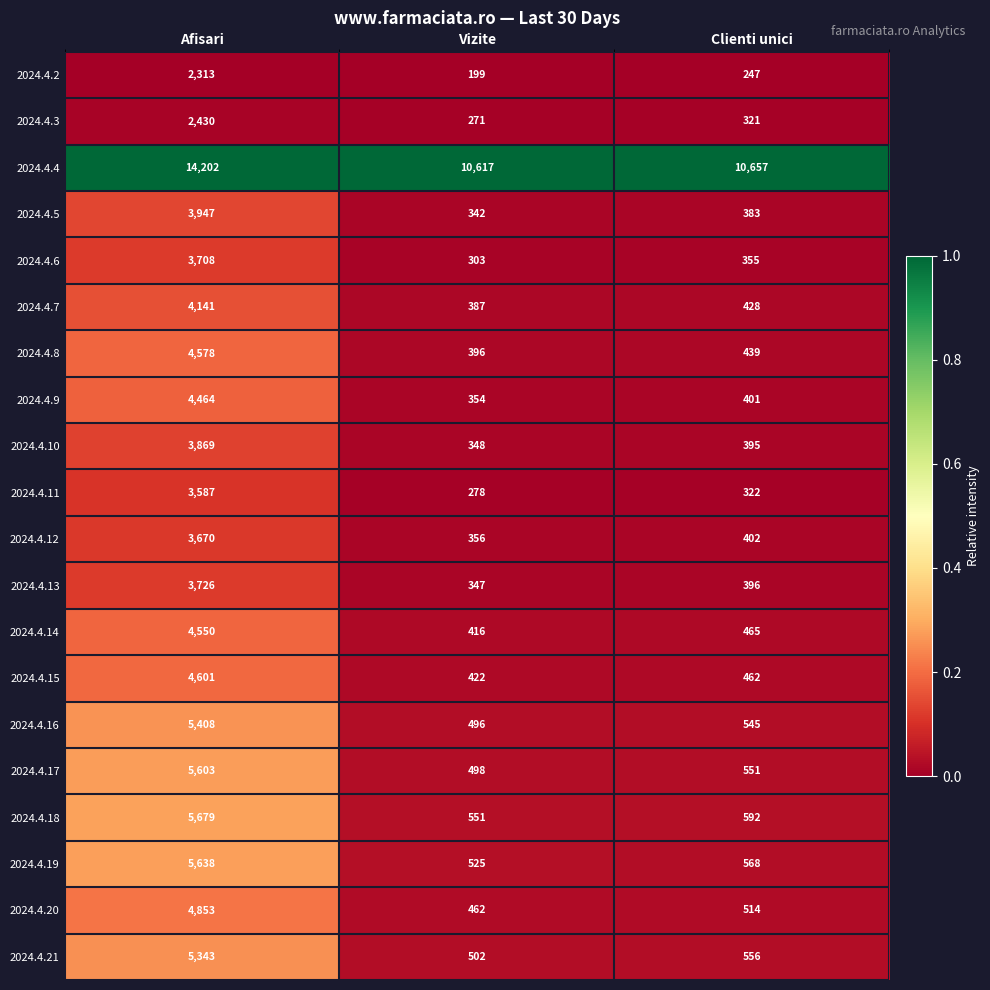

Is it true that 2024.4.17 equals 8719 at Afisari?

False